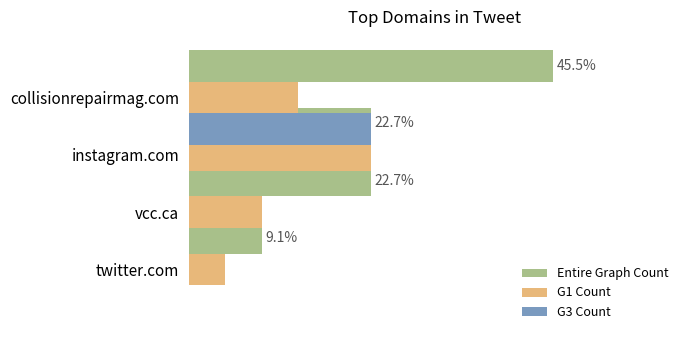

What are all the series names shown in the legend?

Entire Graph Count, G1 Count, G3 Count